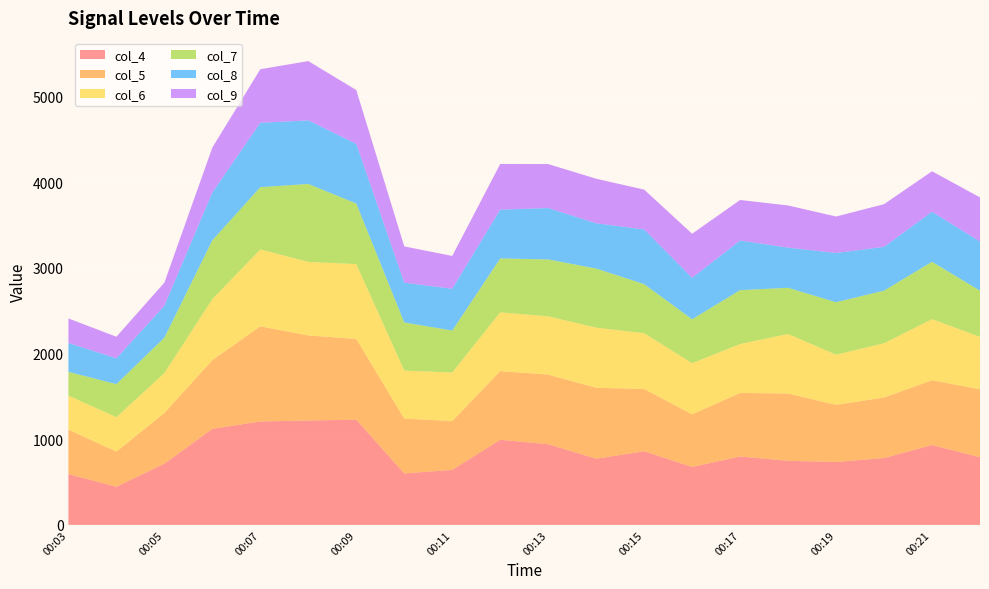

Reading left to right, extract all data points from this chart.

col_4: 00:03=592	00:04=445	00:05=714	00:06=1120	00:07=1207	00:08=1218	00:09=1228	00:10=600	00:11=642	00:12=993	00:13=942	00:14=772	00:15=859	00:16=676	00:17=798	00:18=748	00:19=734	00:20=780	00:21=932	00:22=789
col_5: 00:03=520	00:04=410	00:05=592	00:06=803	00:07=1110	00:08=993	00:09=942	00:10=640	00:11=570	00:12=801	00:13=812	00:14=828	00:15=727	00:16=614	00:17=742	00:18=785	00:19=667	00:20=707	00:21=756	00:22=794
col_6: 00:03=397	00:04=402	00:05=466	00:06=712	00:07=898	00:08=858	00:09=874	00:10=561	00:11=566	00:12=687	00:13=680	00:14=702	00:15=651	00:16=597	00:17=571	00:18=695	00:19=585	00:20=633	00:21=713	00:22=611
col_7: 00:03=277	00:04=386	00:05=413	00:06=687	00:07=727	00:08=910	00:09=707	00:10=562	00:11=490	00:12=629	00:13=664	00:14=690	00:15=573	00:16=513	00:17=629	00:18=539	00:19=613	00:20=614	00:21=670	00:22=539
col_8: 00:03=337	00:04=301	00:05=372	00:06=558	00:07=751	00:08=742	00:09=696	00:10=464	00:11=488	00:12=569	00:13=600	00:14=528	00:15=638	00:16=483	00:17=579	00:18=469	00:19=574	00:20=511	00:21=584	00:22=574
col_9: 00:03=286	00:04=252	00:05=270	00:06=524	00:07=625	00:08=692	00:09=628	00:10=423	00:11=383	00:12=533	00:13=513	00:14=520	00:15=465	00:16=515	00:17=473	00:18=492	00:19=426	00:20=498	00:21=472	00:22=515